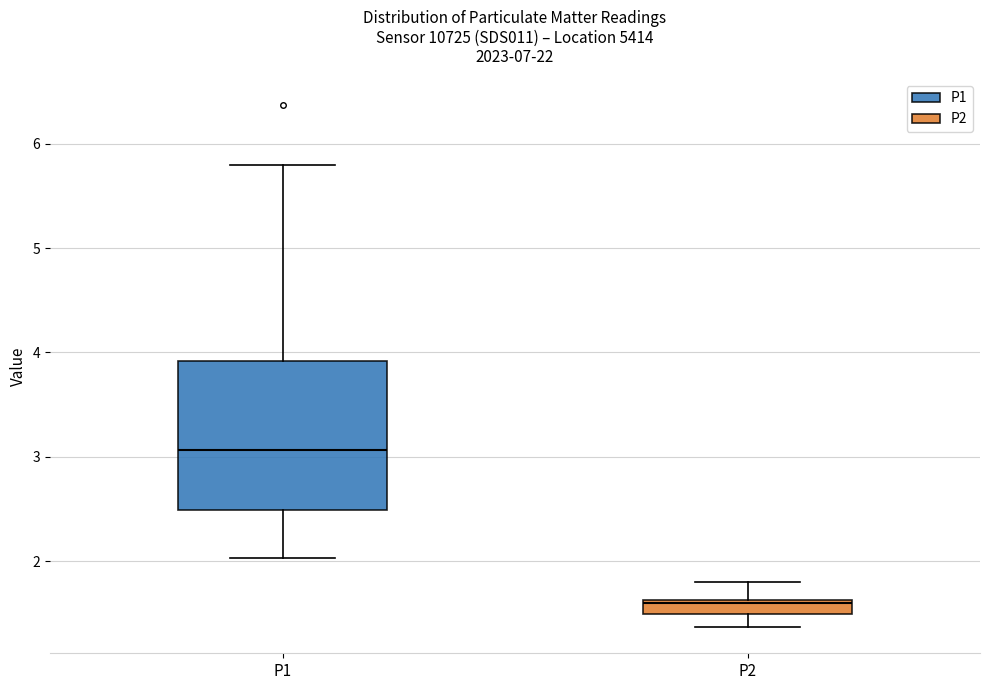

Where is the upper edge of the box for P1 on the y-axis? The values are not printed on the chart, so give them approximately, as read against the axis.

3.9